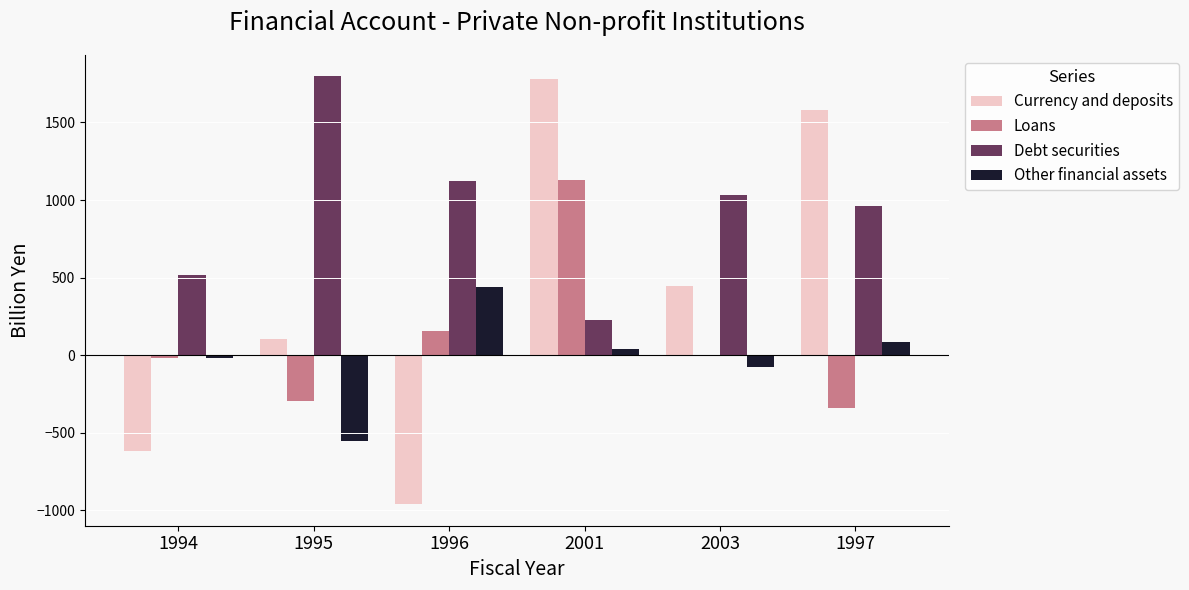

How many groups of bars are there?

6